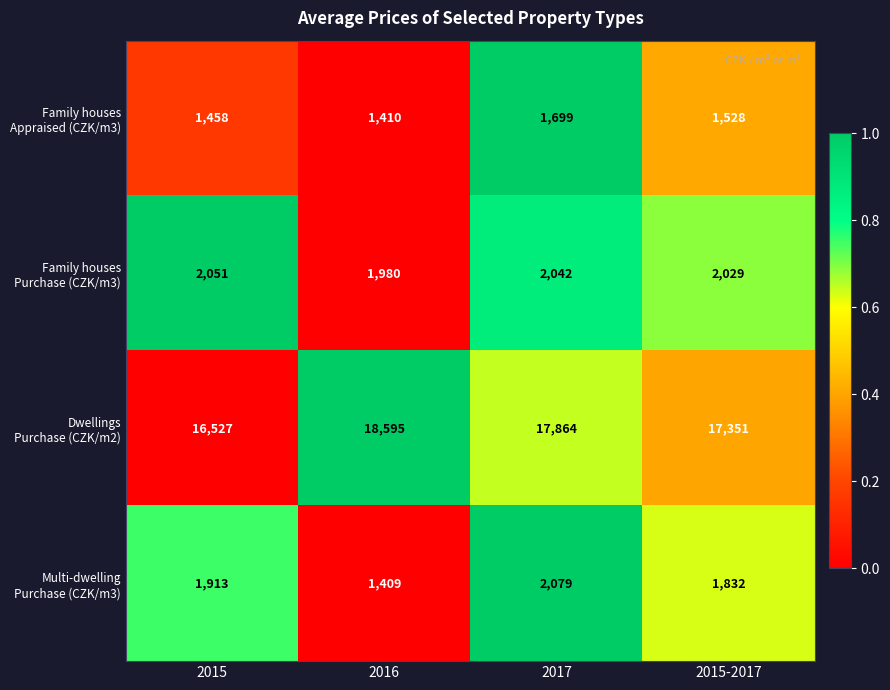

Which category has the highest value across all series?

2016